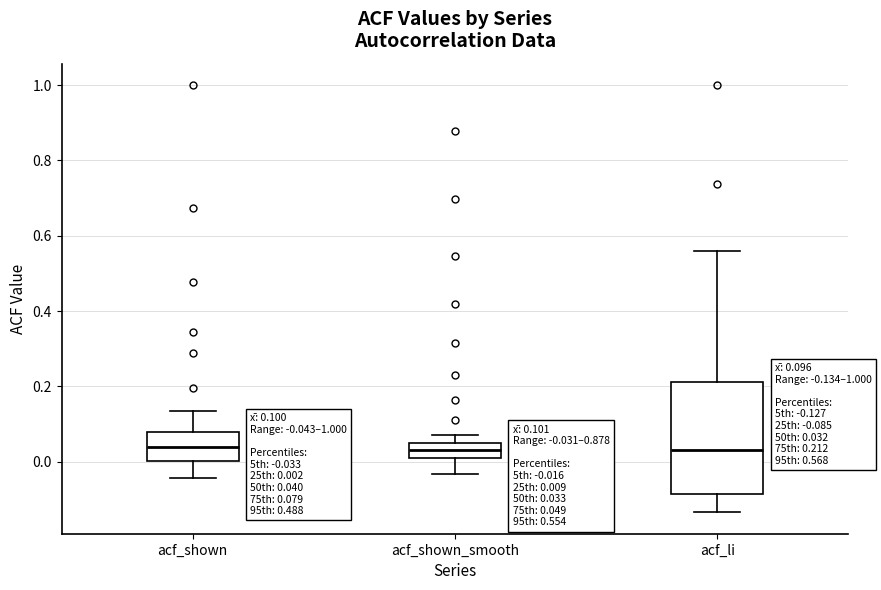

Which box is the tallest, from its lower edge to its upper edge?

acf_li